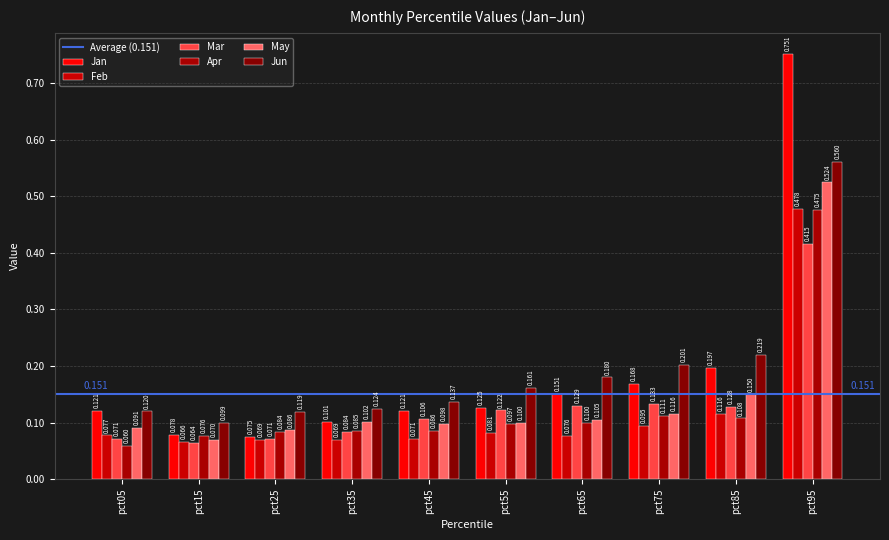

Is the value of Mar at pct55 greater than the value of May at pct35?

Yes